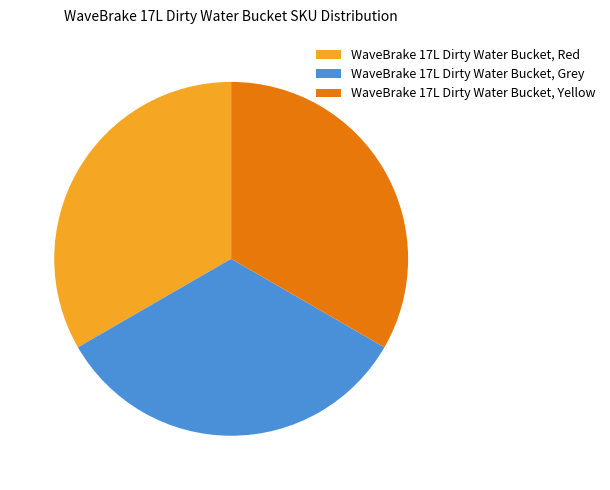

Does WaveBrake 17L Dirty Water Bucket, Yellow account for over 50% of the chart?

No